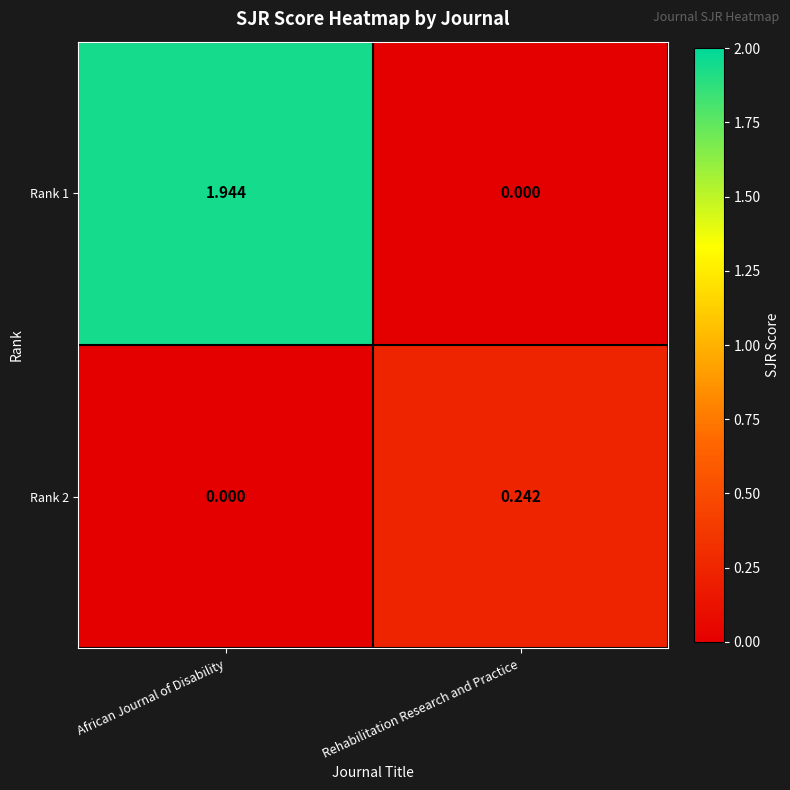

At which label is Rank 1 closest to 0?

Rehabilitation Research and Practice